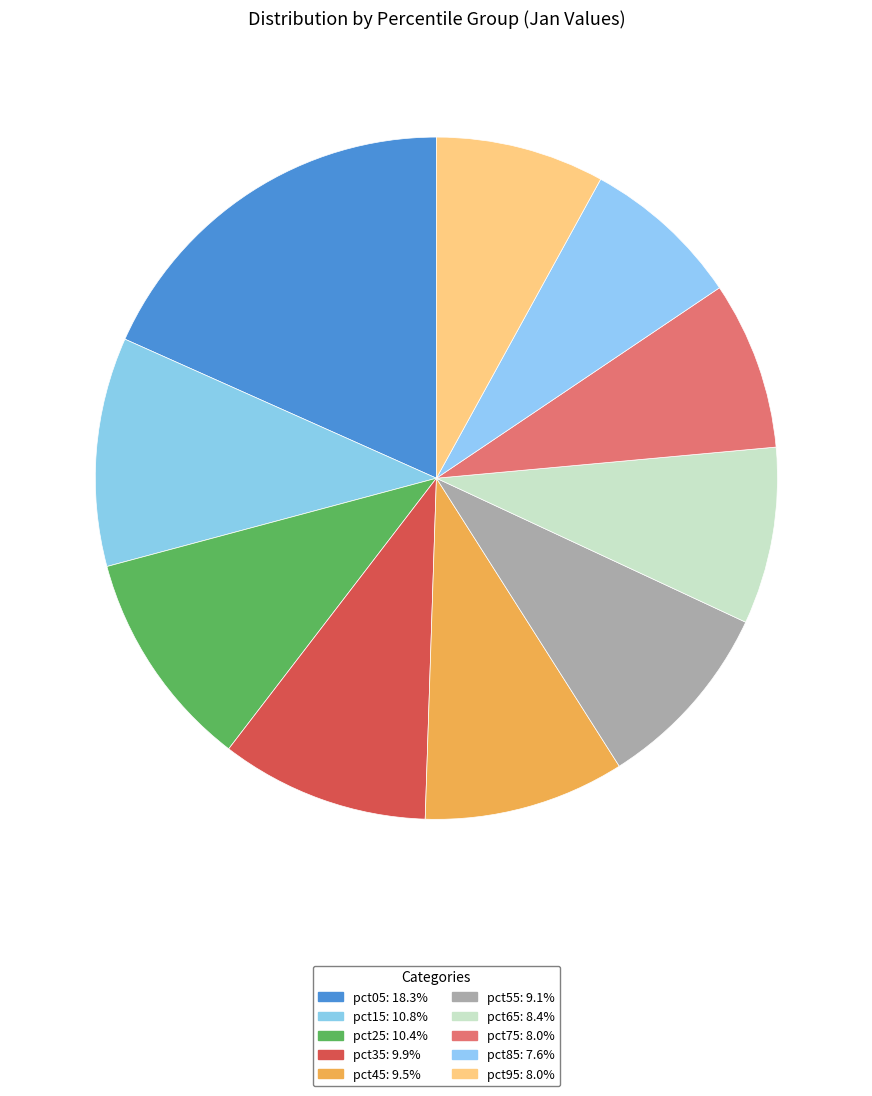

What percentage is the pct95 slice, to the nearest percent?

8%